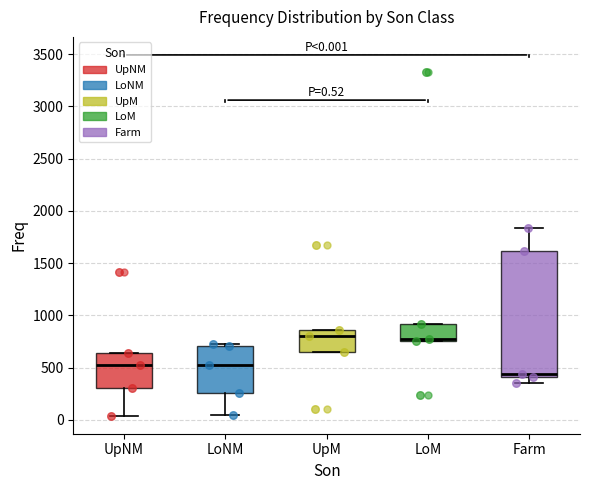

Which box is the tallest, from its lower edge to its upper edge?

Farm